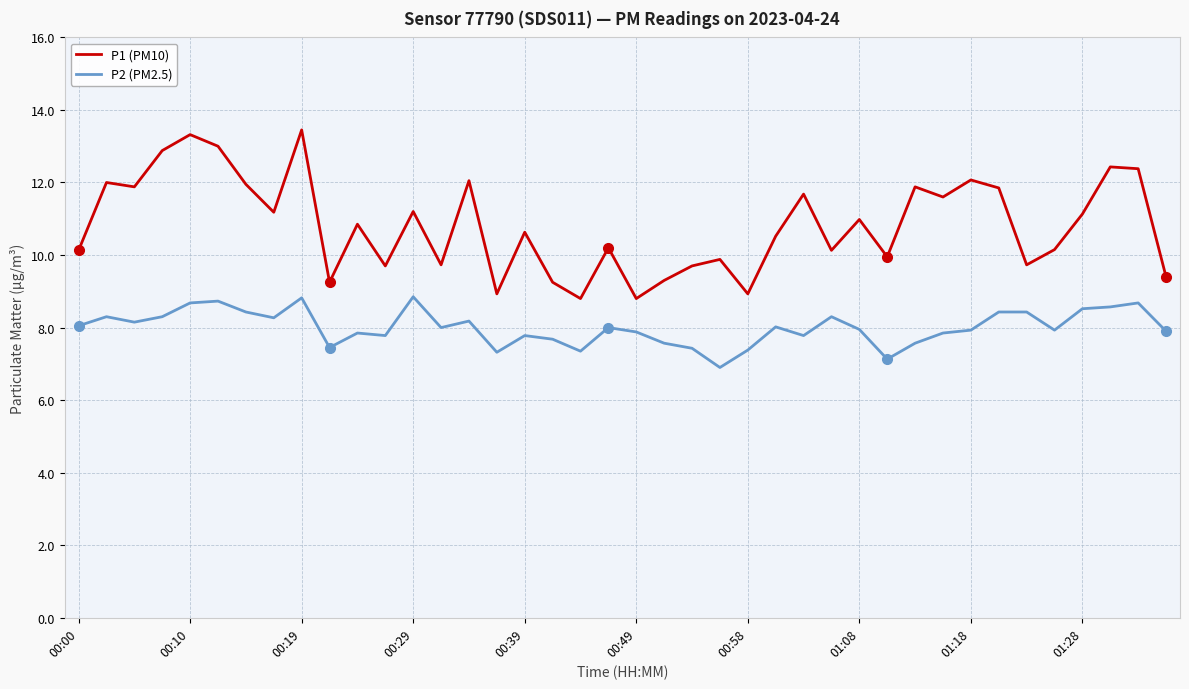

Which series has the largest range (max minus min)?

P1 (PM10)